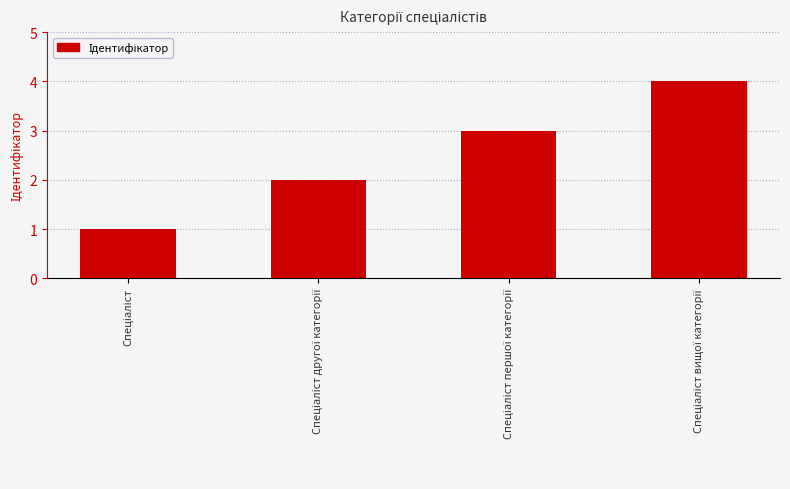

How many series are shown in this chart?

1